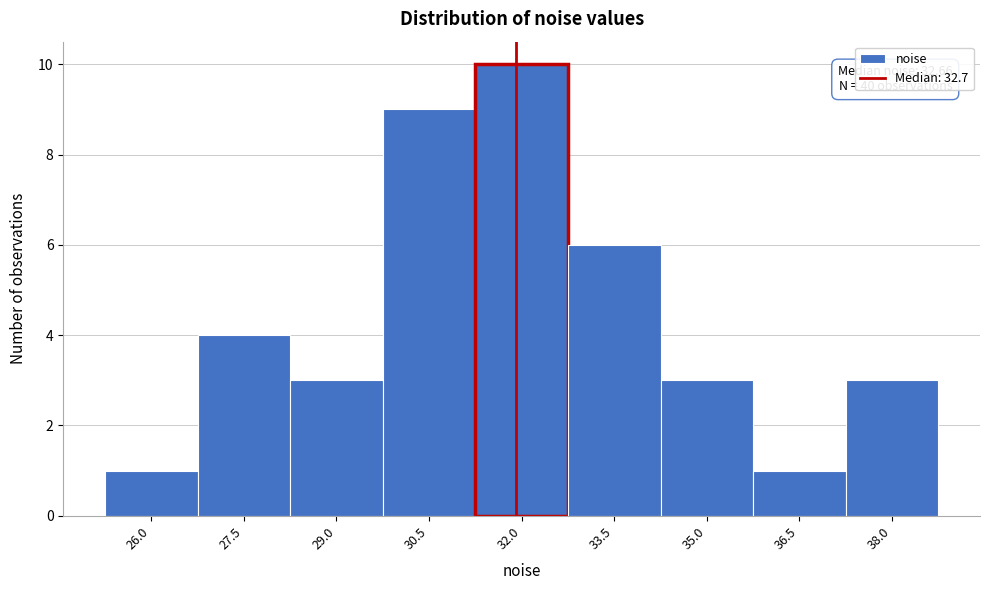

Reading right to left, what are all the values shown in this chart?

38.0=3	36.5=1	35.0=3	33.5=6	32.0=10	30.5=9	29.0=3	27.5=4	26.0=1